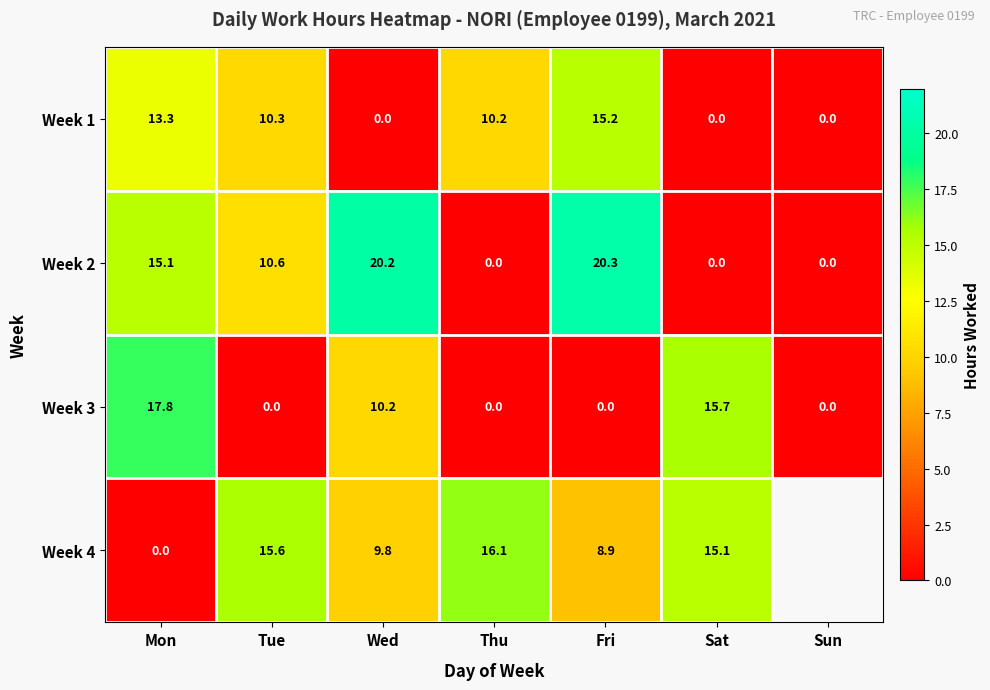

What is the maximum value shown in the chart?

20.3